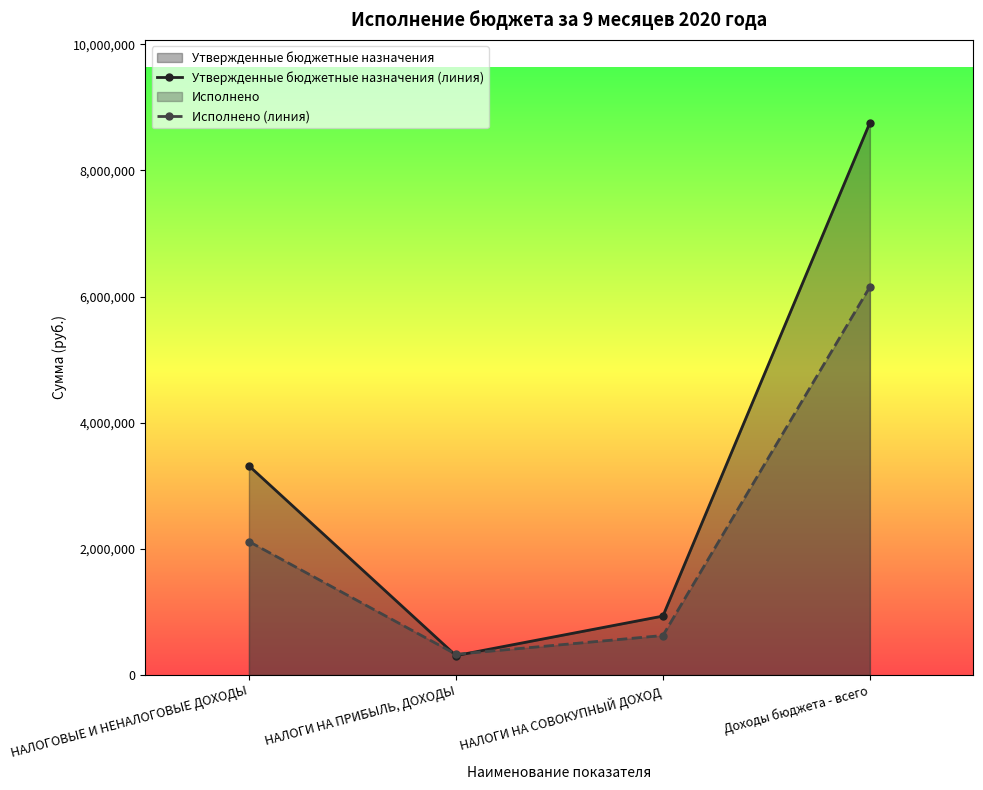

What is the sum of all Исполнено (линия) values?

9228169.1